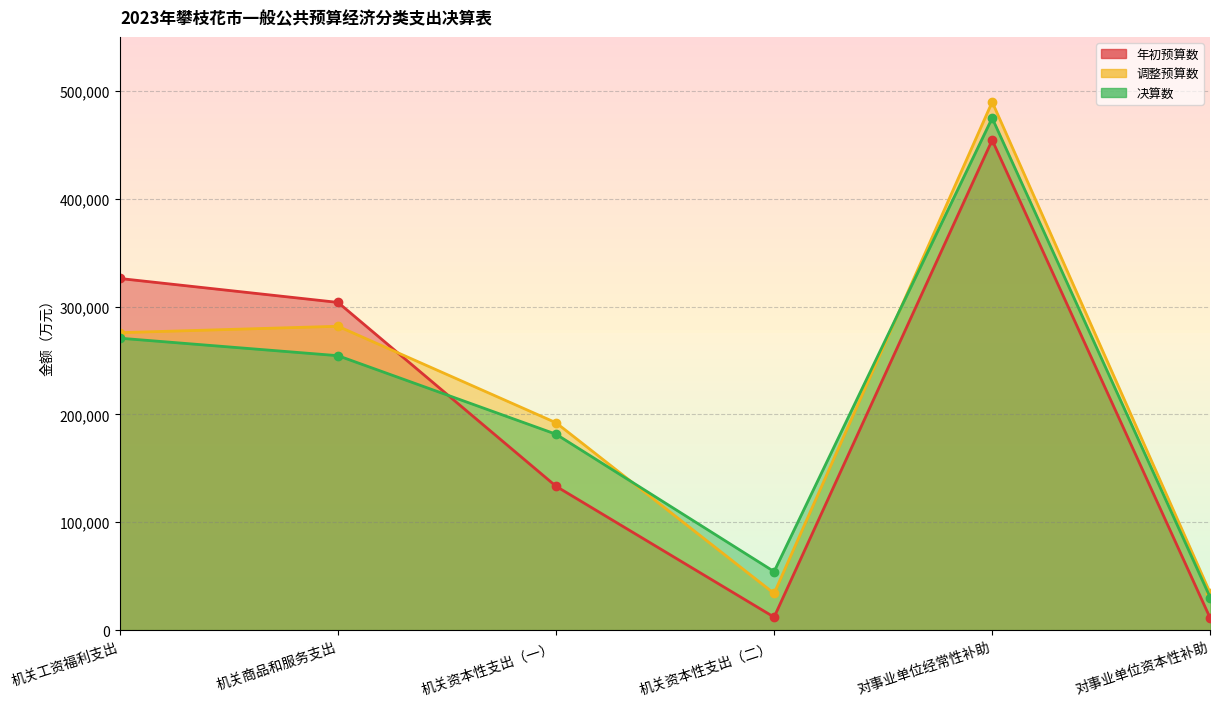

What is the label of the 3rd point from the right?

机关资本性支出（二）